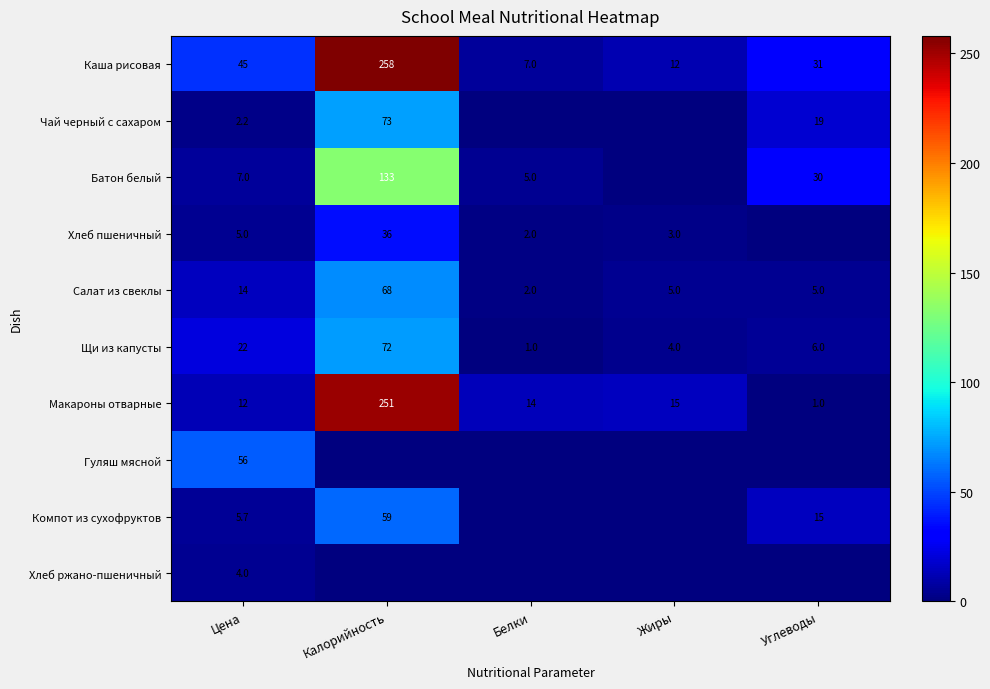

Rank the categories by Щи из капусты value from lowest to highest.

Белки, Жиры, Углеводы, Цена, Калорийность